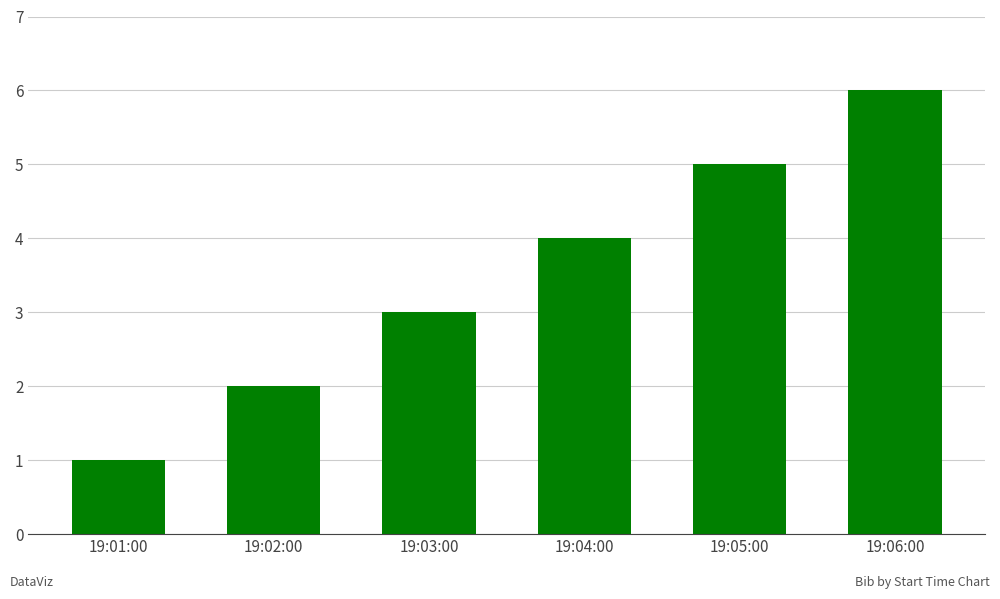

What is the difference between the second highest and second lowest values?

3